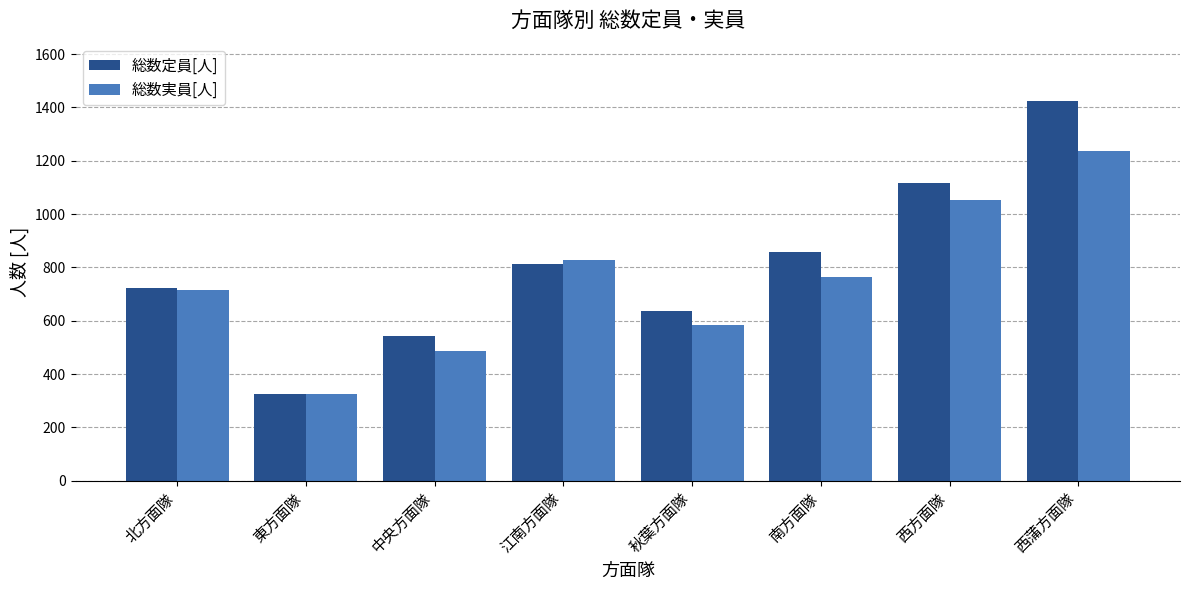

Where is 総数定員[人] nearest to the value 875?

南方面隊